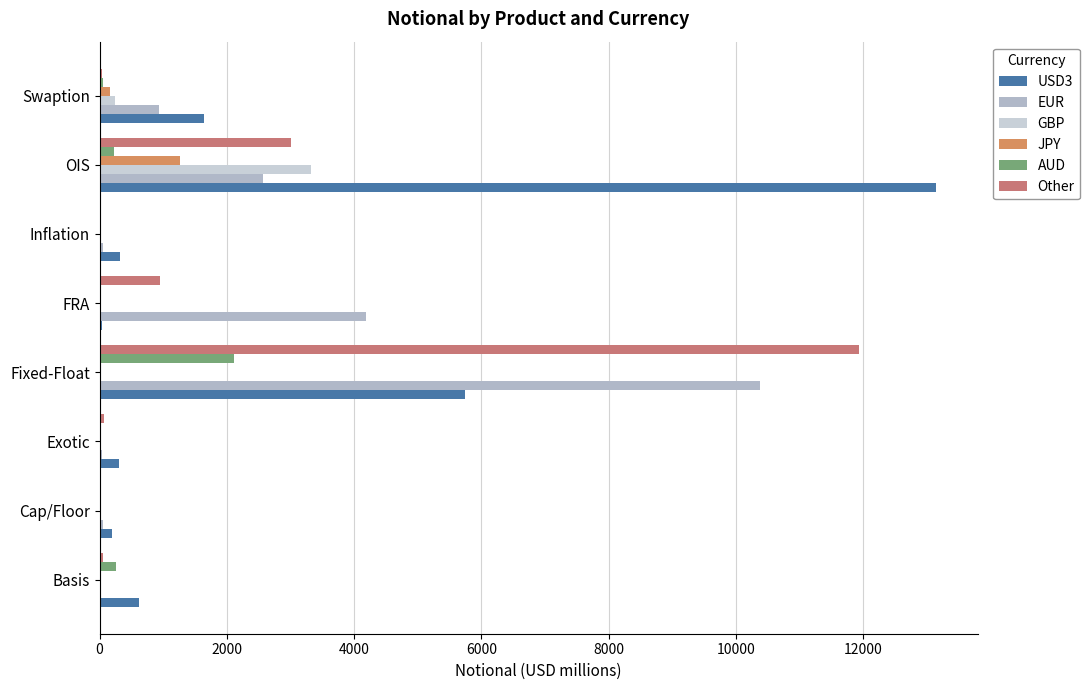

How many categories are shown in the chart?

8